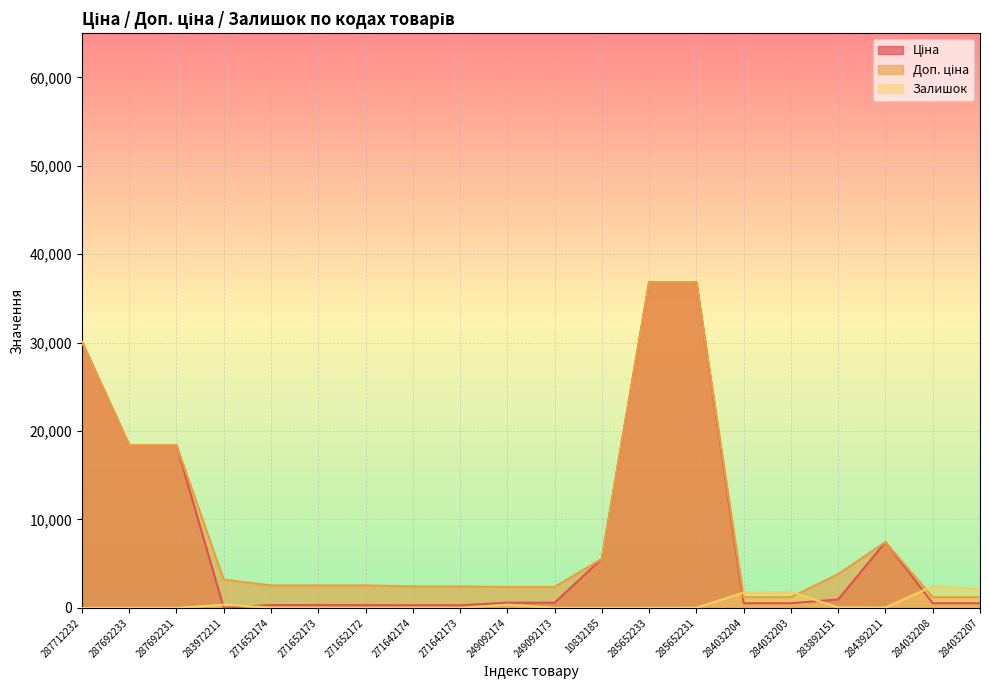

Reading right to left, extract all data points from this chart.

Ціна: 528.2	528.2	7444.6	958.4	528.2	528.2	36841.8	36841.8	5560.3	591.6	591.6	304.1	304.1	318.3	318.3	318.3	32.0	18420.9	18420.9	30102.8
Доп. ціна: 1210.7	1210.7	7444.6	3833.8	1210.7	1210.7	36841.8	36841.8	5560.3	2366.5	2366.5	2432.8	2432.8	2546.4	2546.4	2546.4	3205.0	18420.9	18420.9	30102.8
Залишок: 2099.0	2457.0	44.0	55.0	1804.0	1734.0	23.0	14.0	3.0	14.0	365.0	10.0	14.0	5.0	15.0	38.0	360.0	0.0	0.0	0.0